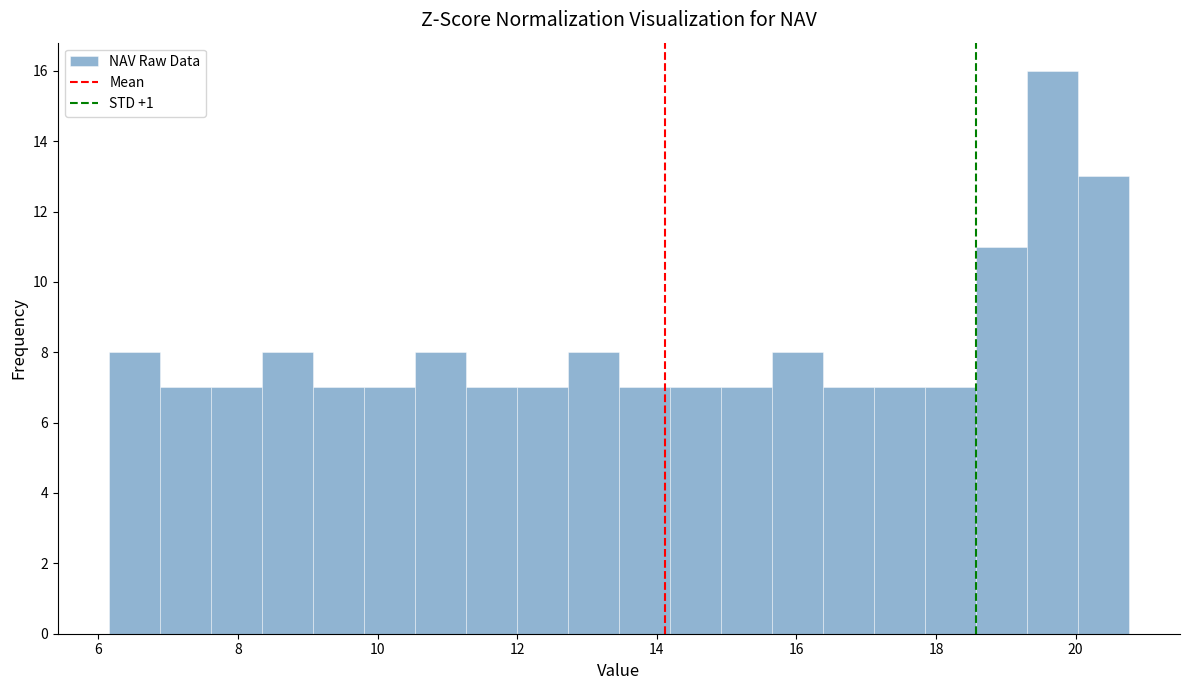

Read against the x-axis, roughly where is the centre of the tallest bar?

19.6